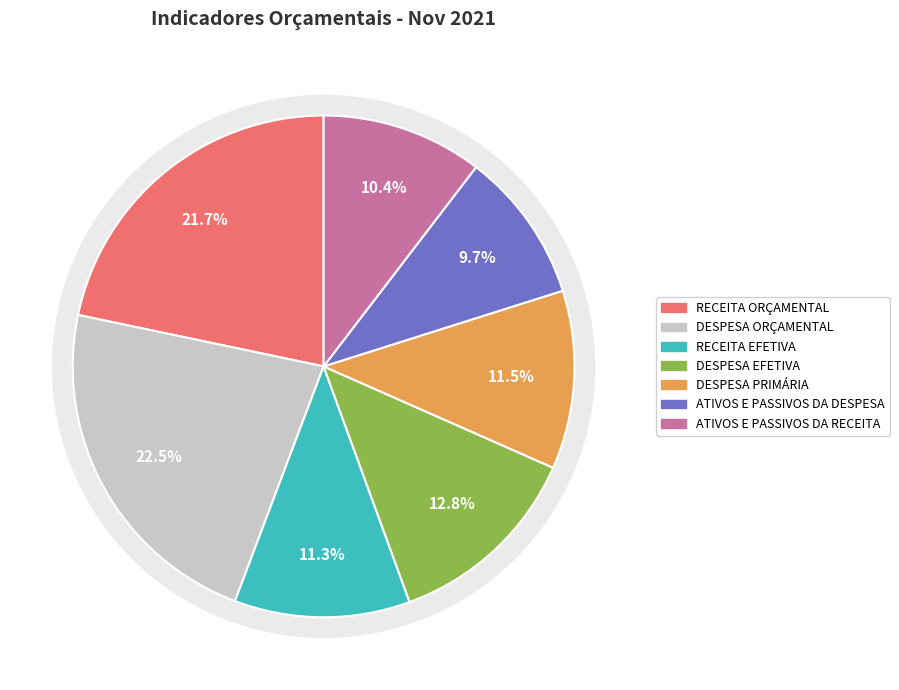

How much of the chart is everything except RECEITA EFETIVA?

88.7%